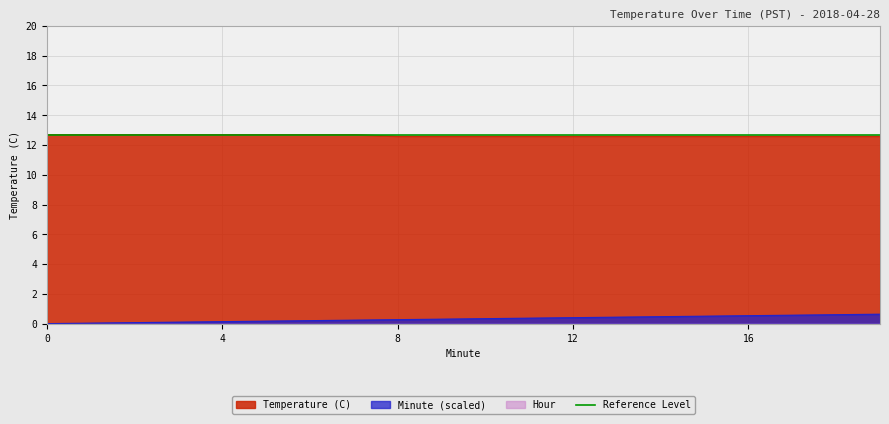

True or false: Temperature (C) and Minute (scaled) cross at least once.

False